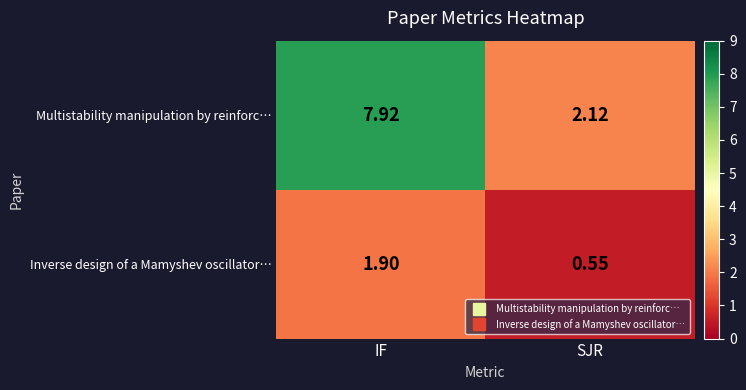

At IF, list the series in order from smallest to largest.

Inverse design of a Mamyshev oscillator…, Multistability manipulation by reinforc…